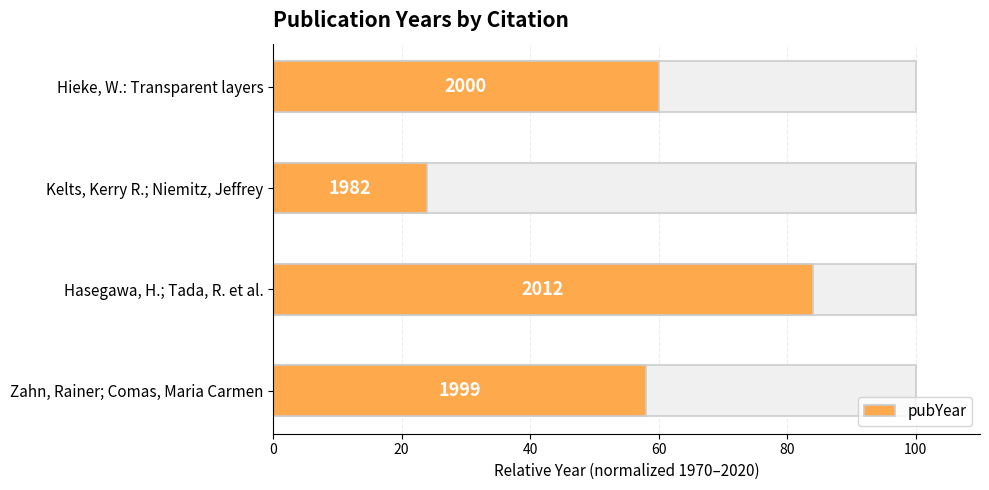

Reading left to right, extract all data points from this chart.

60.0	24.0	84.0	58.0